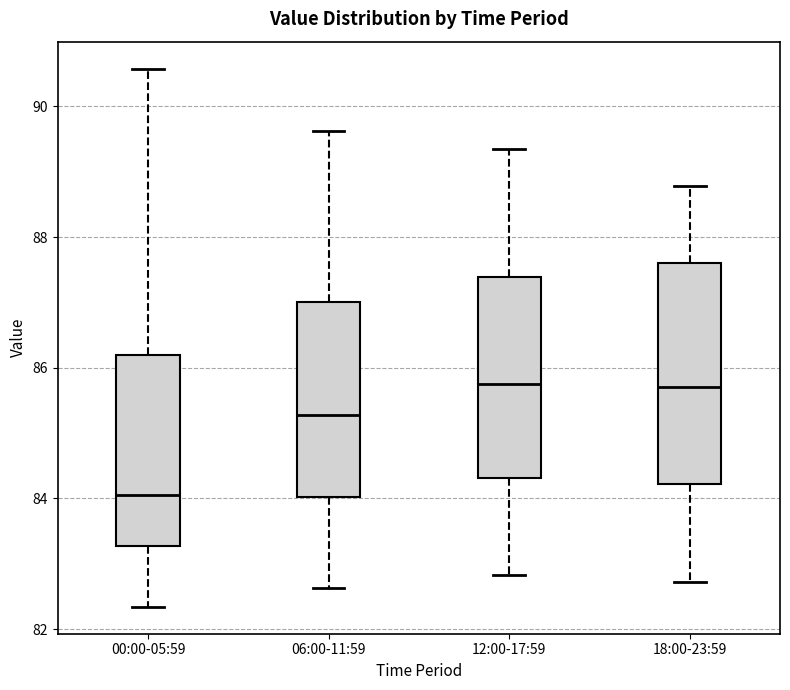

Reading left to right, read every box against the y-axis: the position of its median line, the range the box covers, and the ends of its whiskers. The values are not printed on the chart, so give them approximately, as read against the axis.

00:00-05:59: median 84.0, box 83.2 to 86.2, whiskers 82.4 to 90.6
06:00-11:59: median 85.2, box 84.0 to 87.0, whiskers 82.6 to 89.6
12:00-17:59: median 85.8, box 84.4 to 87.4, whiskers 82.8 to 89.4
18:00-23:59: median 85.8, box 84.2 to 87.6, whiskers 82.8 to 88.8